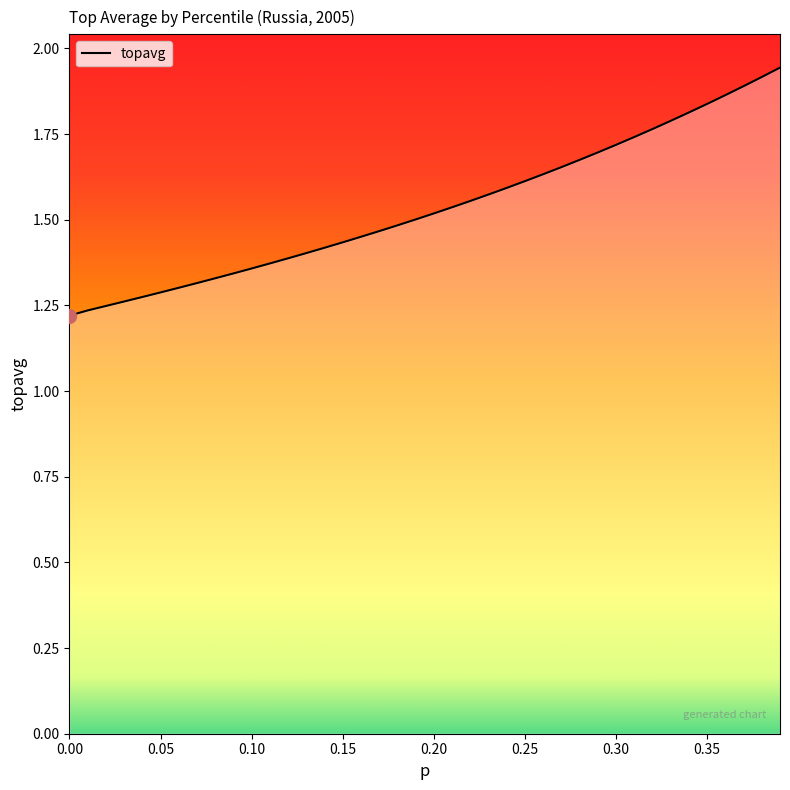

What is the difference between the maximum and minimum values?

0.7